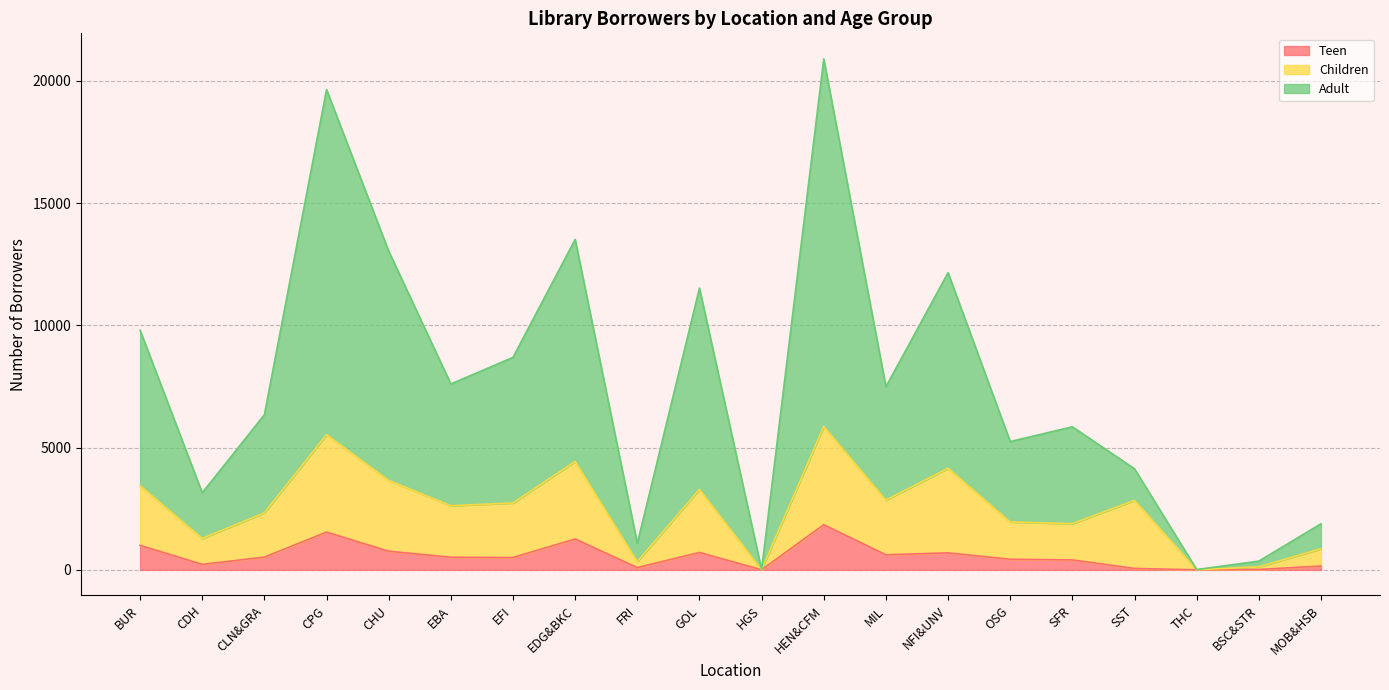

What is the total value across all series at CHU?

13033